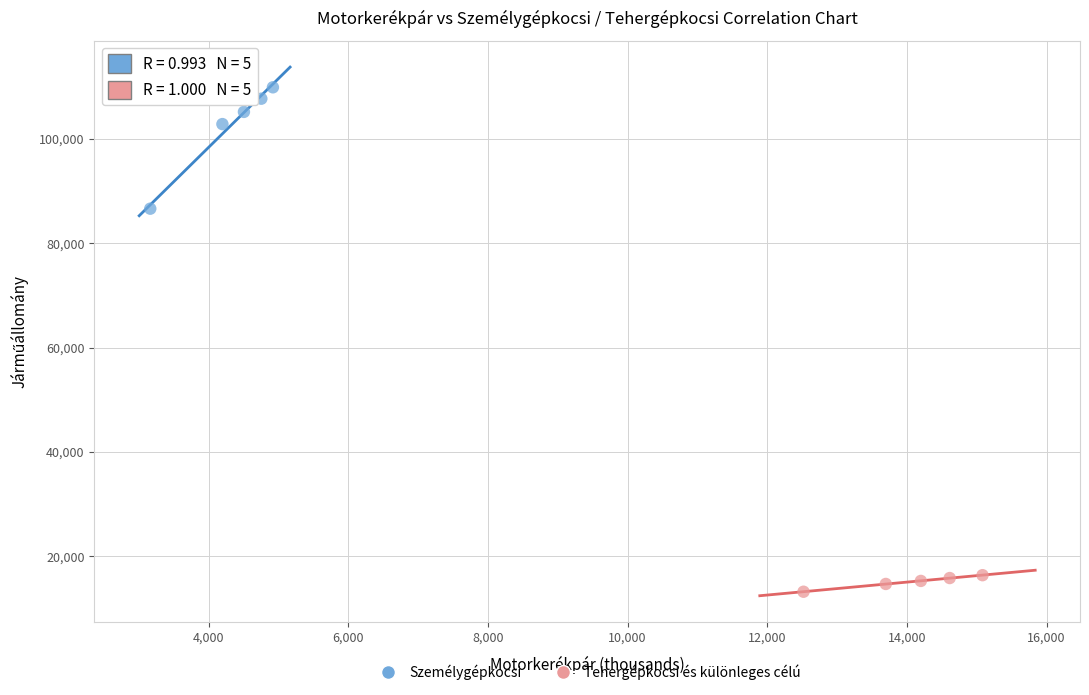

Which series contains the lowest Y value?

Tehergépkocsi és különleges célú